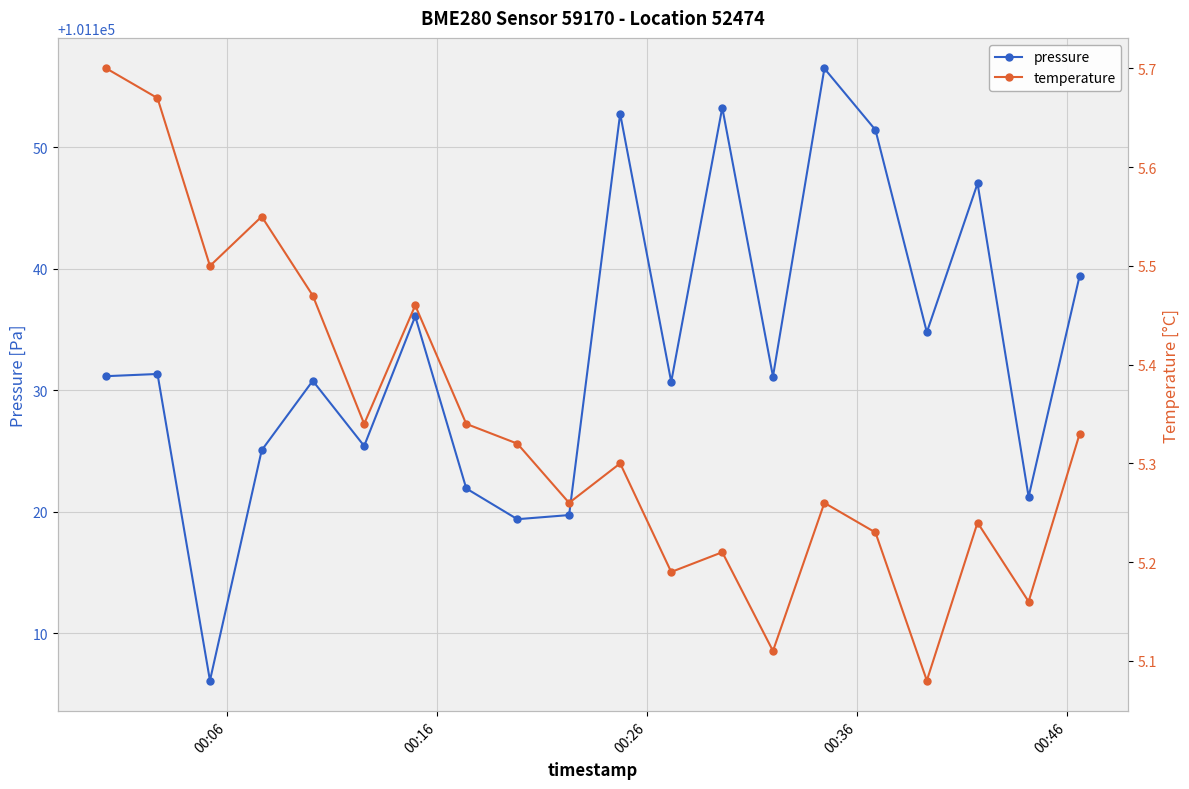

What are all the series names shown in the legend?

pressure, temperature